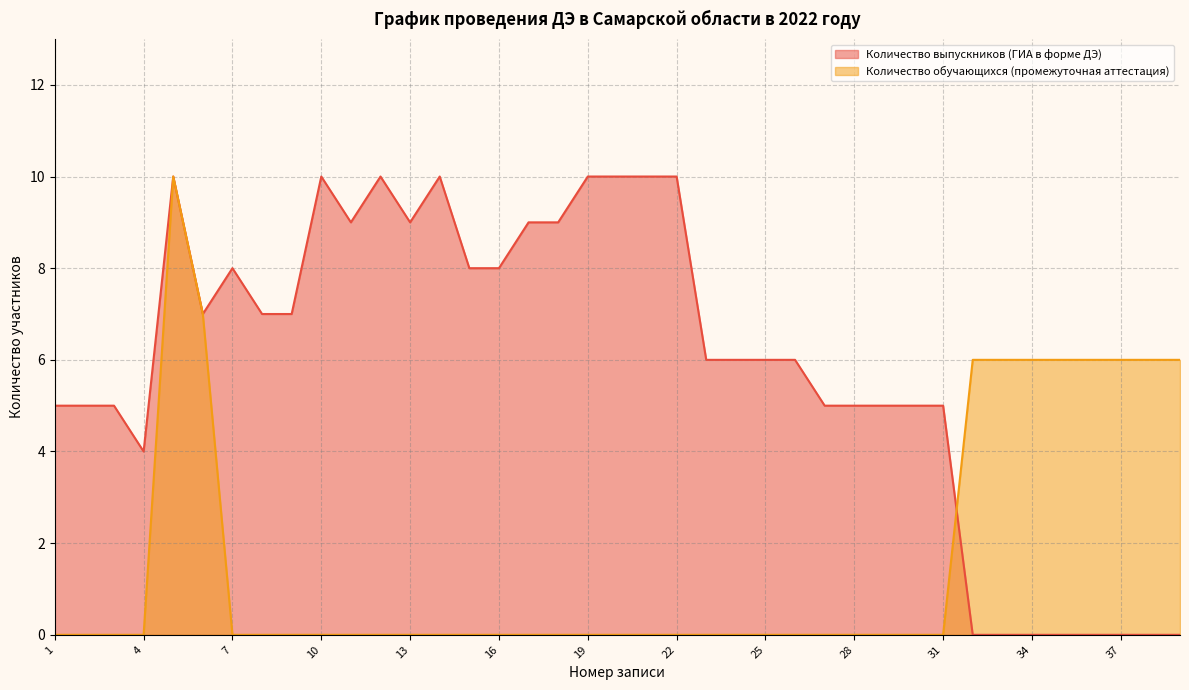

Where is the first local minimum for Количество выпускников (ГИА в форме ДЭ)?

4